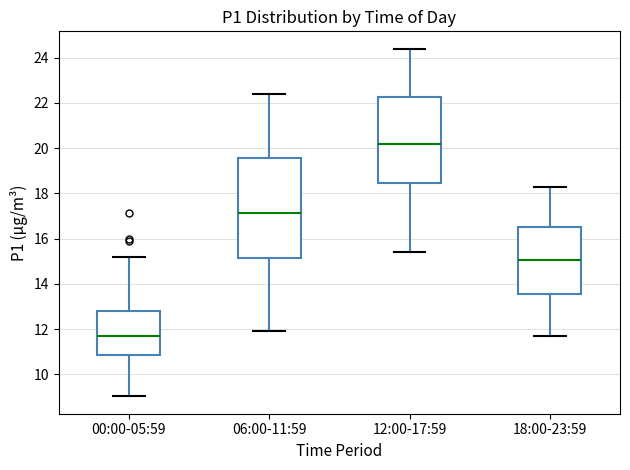

Reading left to right, read every box against the y-axis: the position of its median line, the range the box covers, and the ends of its whiskers. The values are not printed on the chart, so give them approximately, as read against the axis.

00:00-05:59: median 11.6, box 10.8 to 12.8, whiskers 9.0 to 15.2
06:00-11:59: median 17.2, box 15.2 to 19.6, whiskers 12.0 to 22.4
12:00-17:59: median 20.2, box 18.4 to 22.2, whiskers 15.4 to 24.4
18:00-23:59: median 15.0, box 13.6 to 16.6, whiskers 11.8 to 18.4